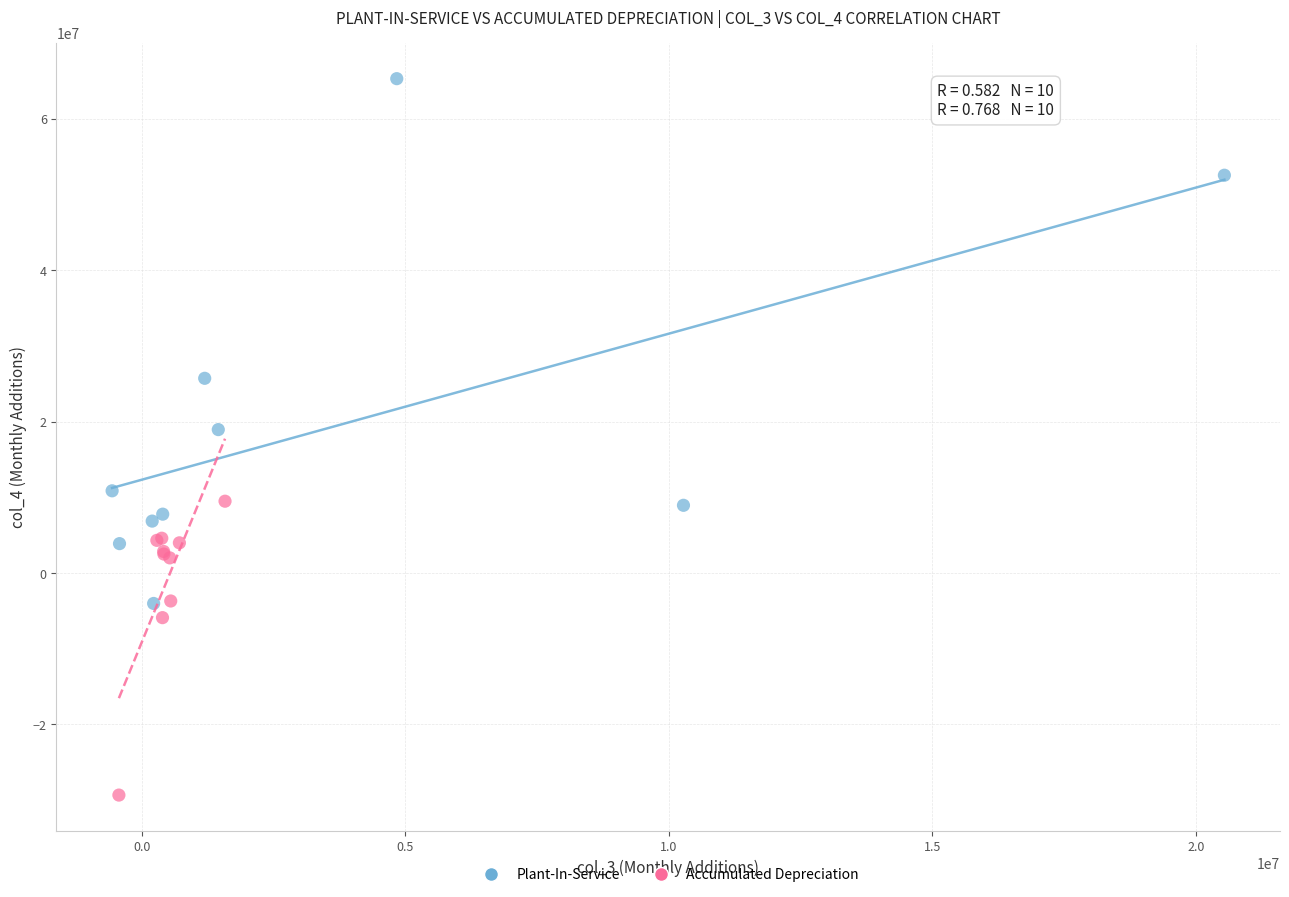

Which series has the widest spread of Y values?

Plant-In-Service